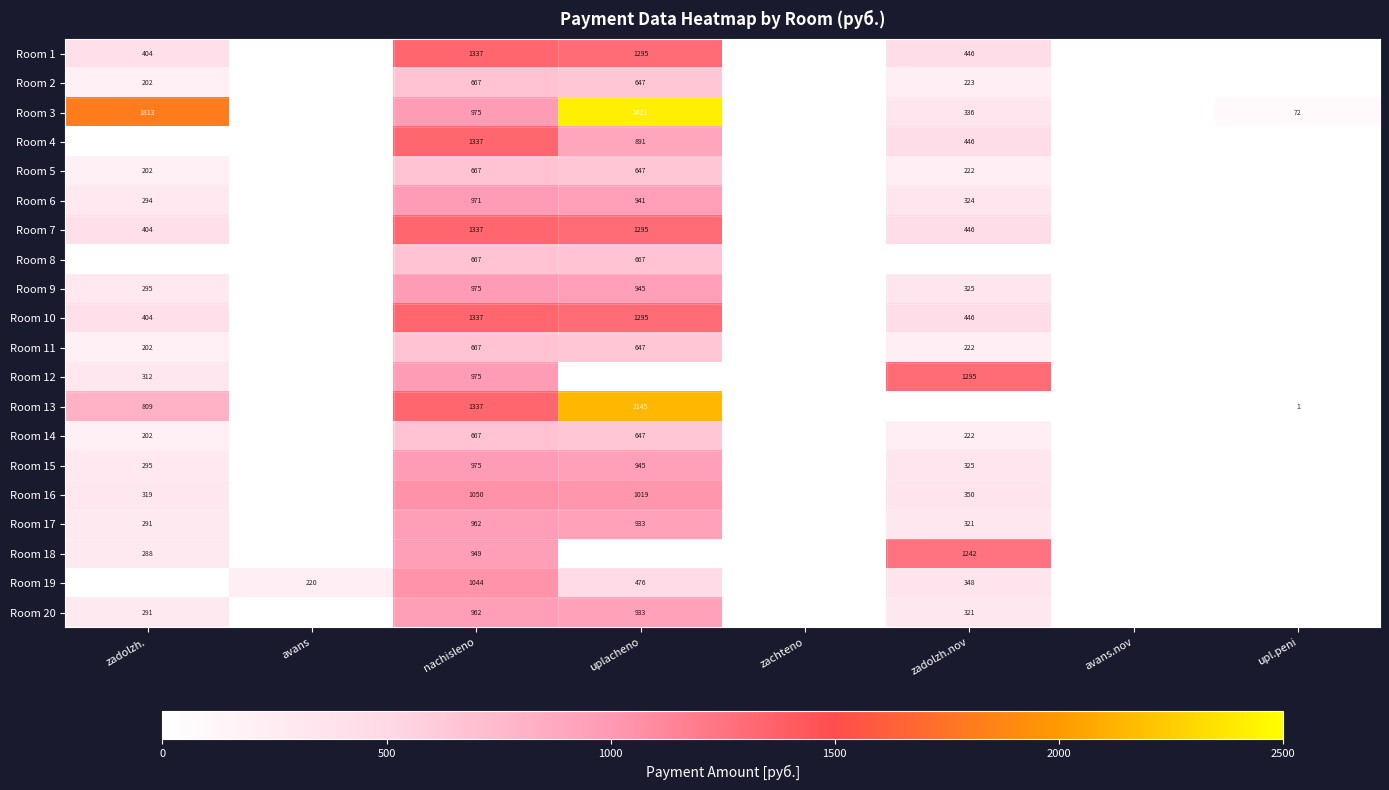

Is it true that Room 5 equals 372.3 at uplacheno?

False